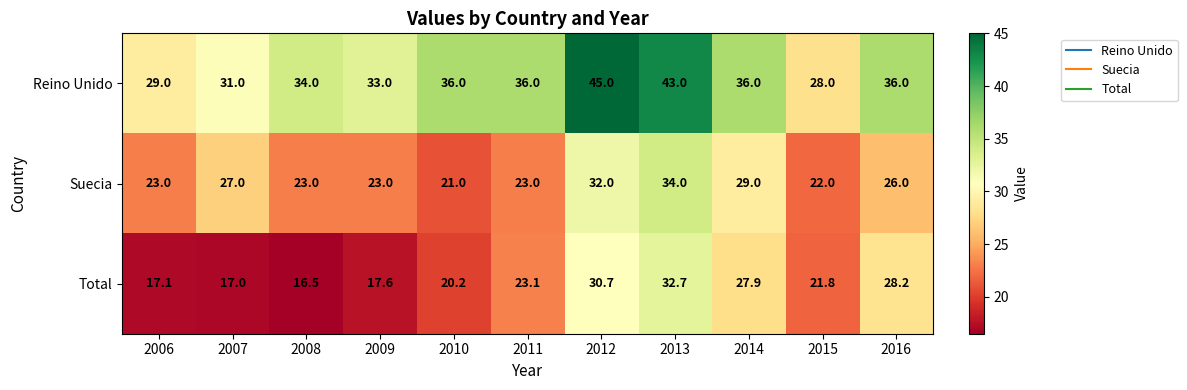

What is the minimum value shown in the chart?

16.5